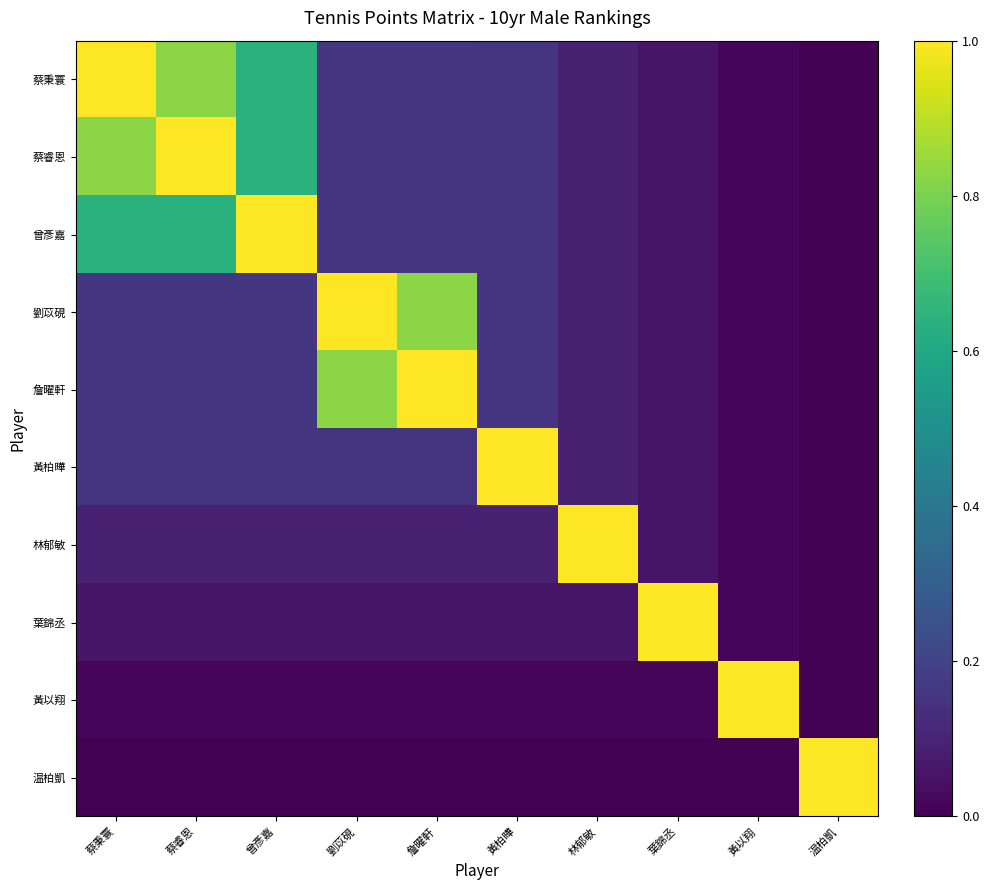

Which series has the widest spread of values?

蔡秉寰